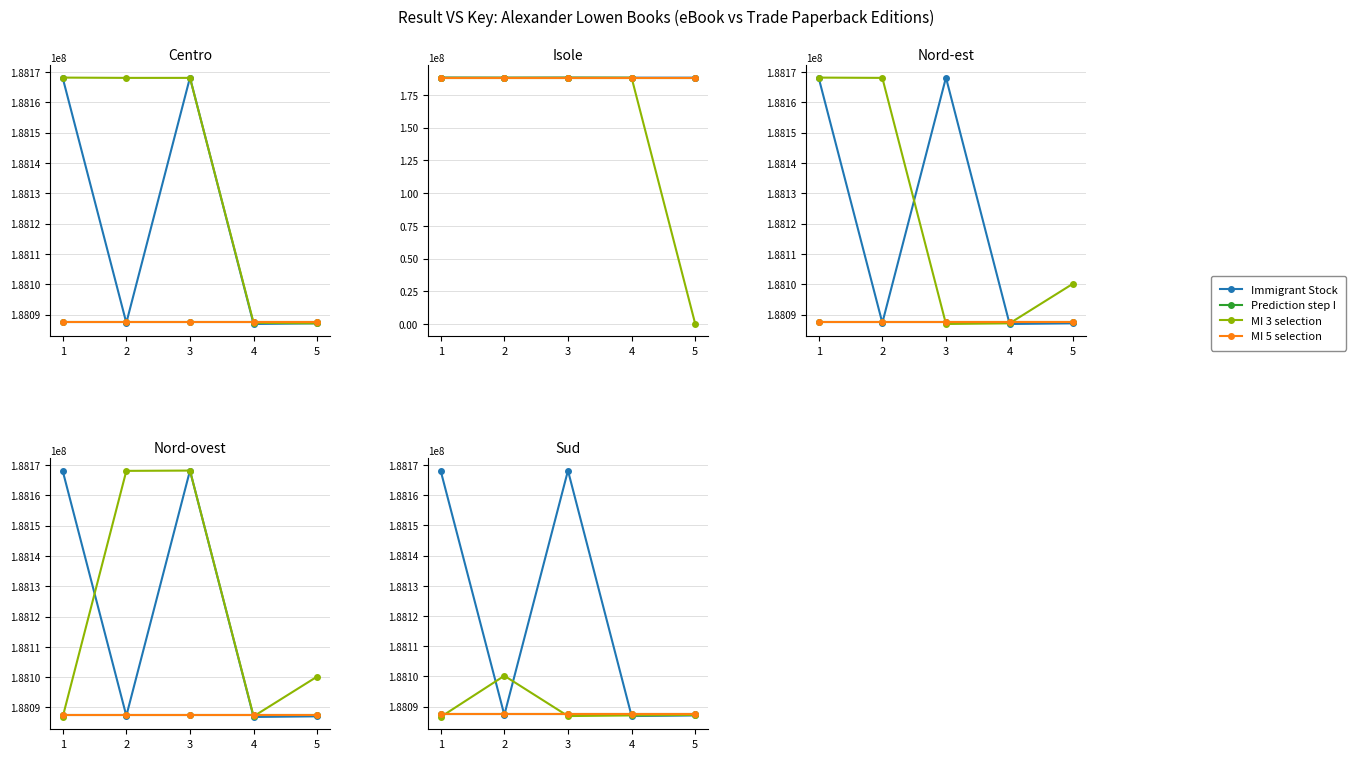

How many times do Prediction step I and MI 3 selection cross each other?

2